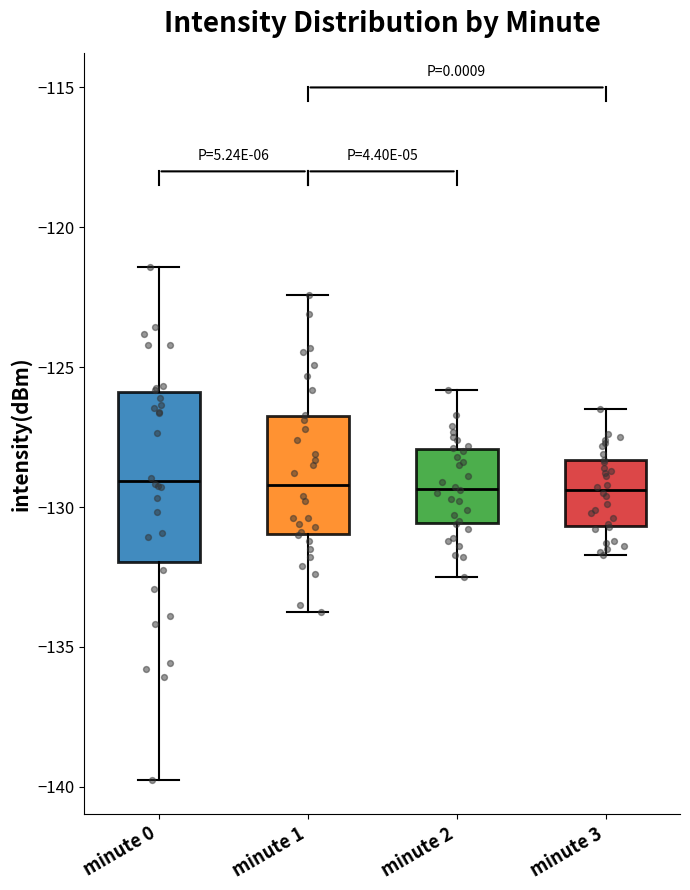

Where is the lower edge of the box for minute 1 on the y-axis? The values are not printed on the chart, so give them approximately, as read against the axis.

-131.0